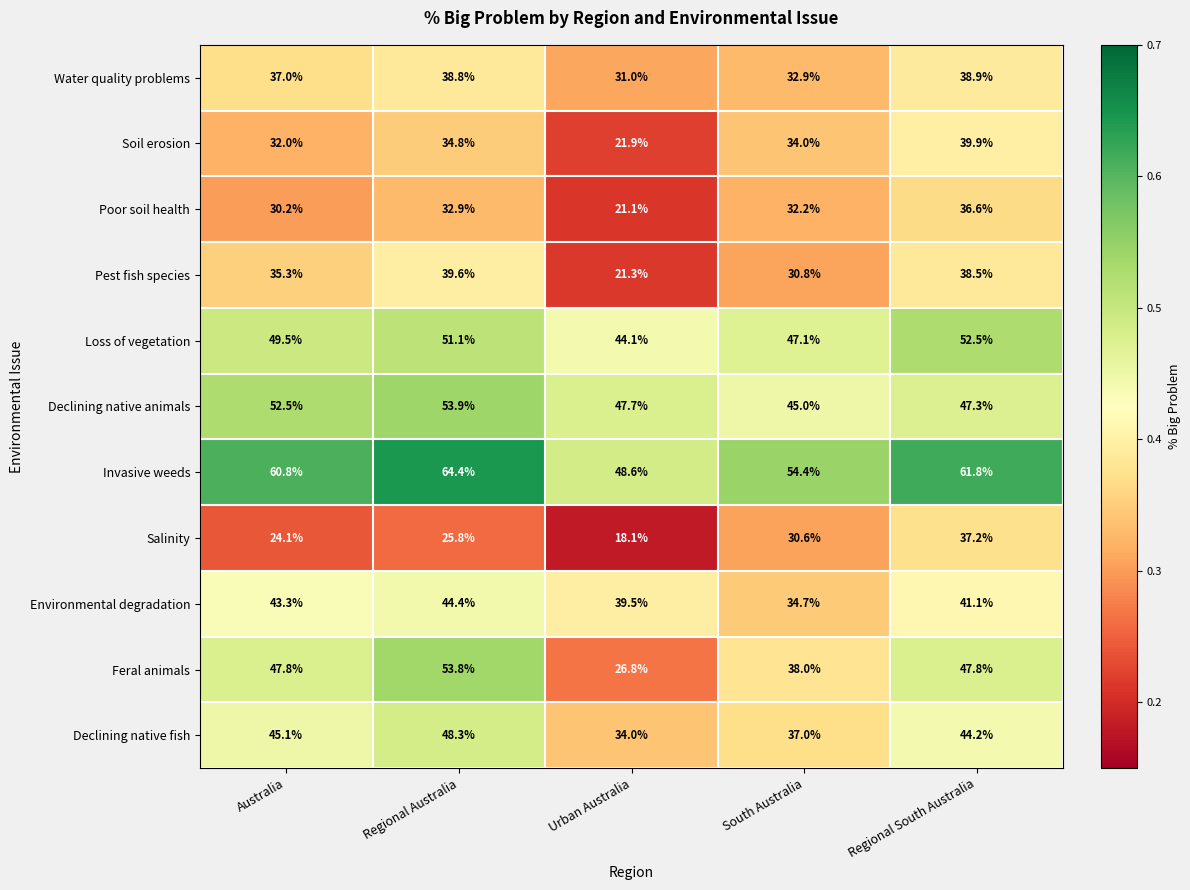

What is the spread (max minus min) of values at South Australia?

23.8